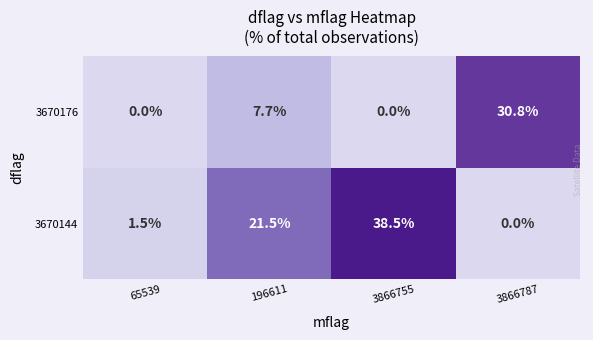

Where is 3670144 nearest to the value 19?

196611